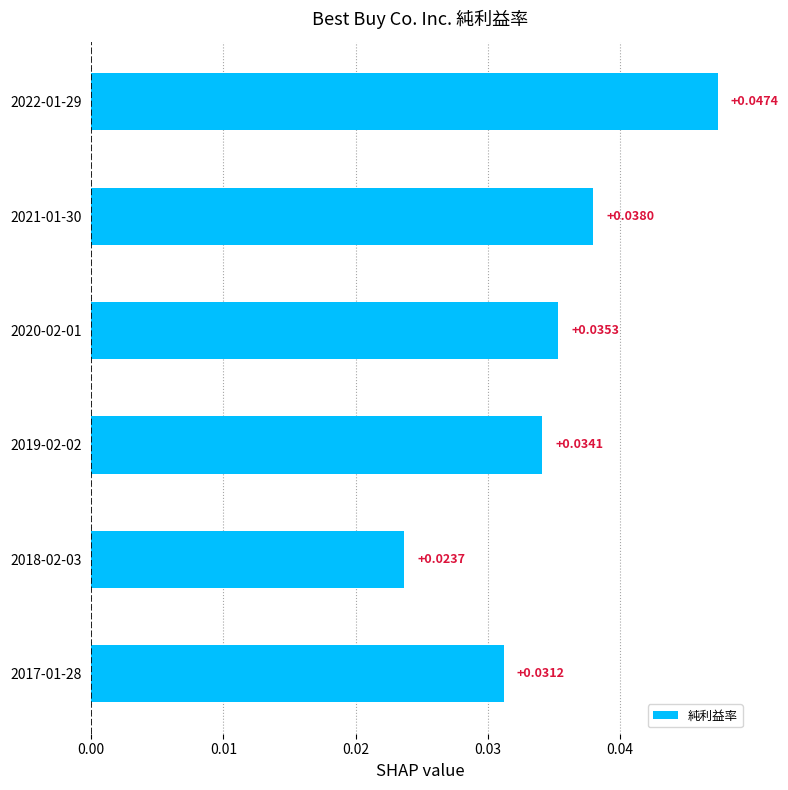

List the labels in order of value, smallest first.

2018-02-03, 2017-01-28, 2019-02-02, 2020-02-01, 2021-01-30, 2022-01-29